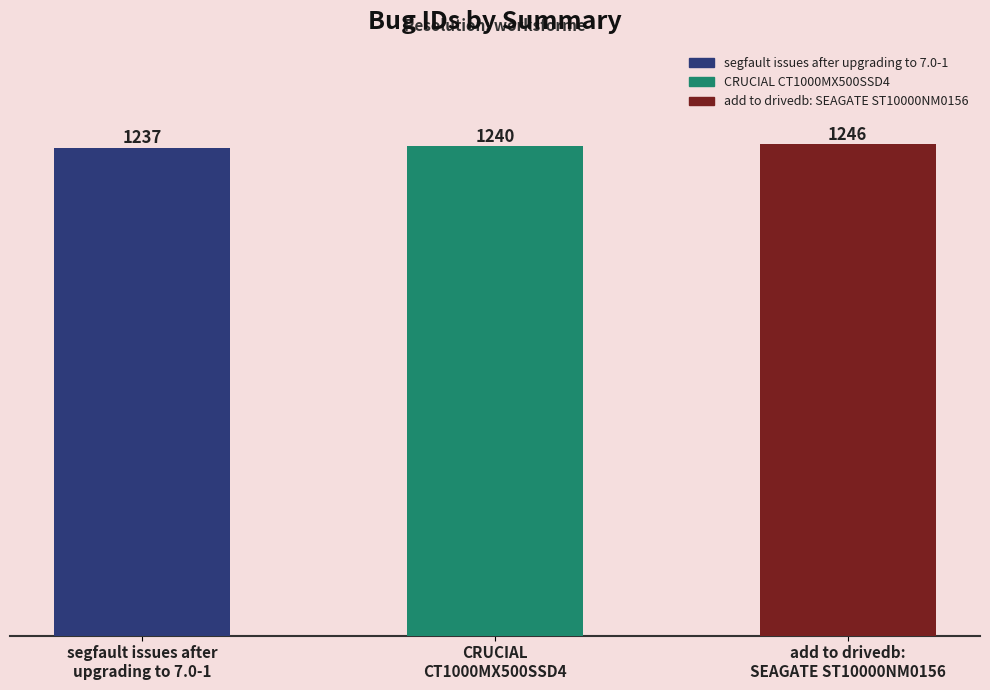

What is the maximum value shown in the chart?

1246